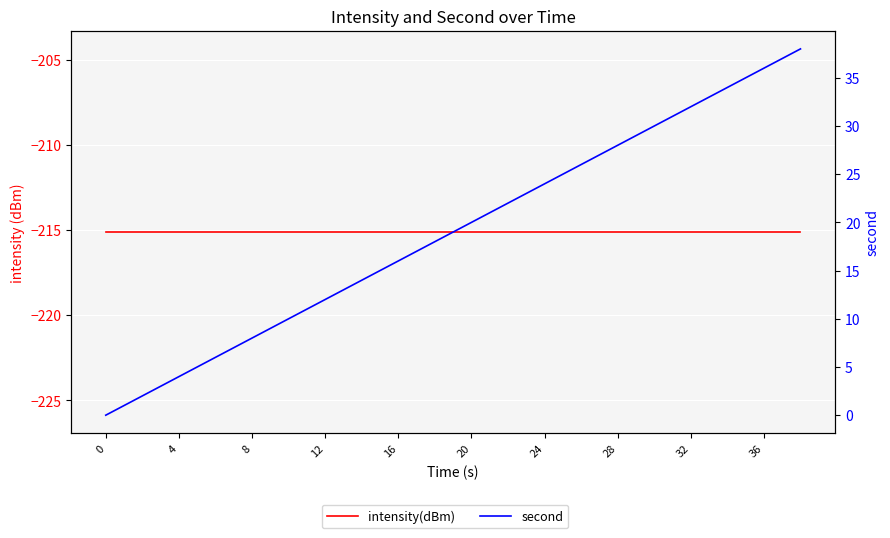

Which has a higher value, 17 or 4?

17